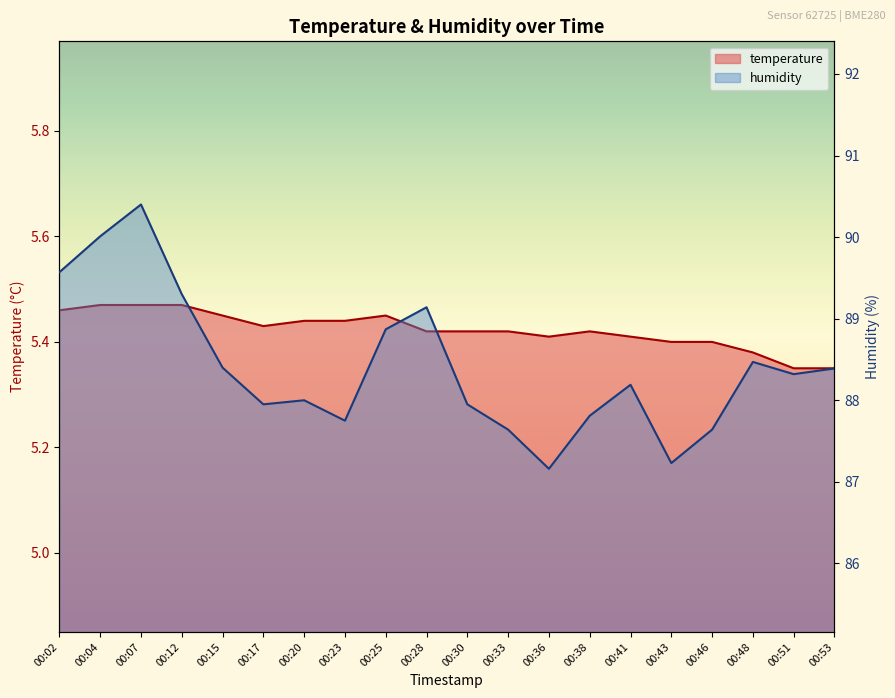

What is the sum of all temperature values?

108.5